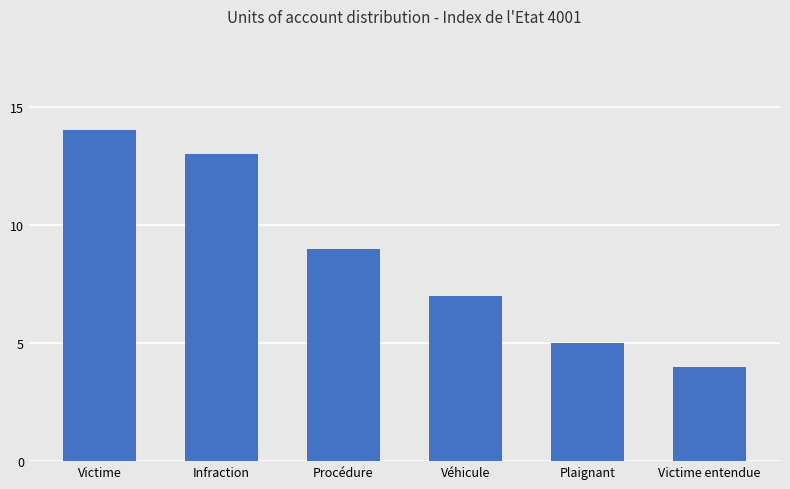

The chart shows a value of 9 at Procédure. True or false?

True